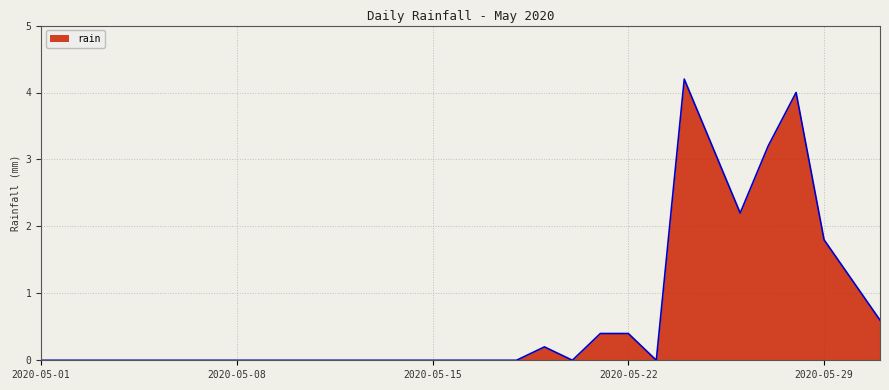

What is the maximum value shown in the chart?

4.2